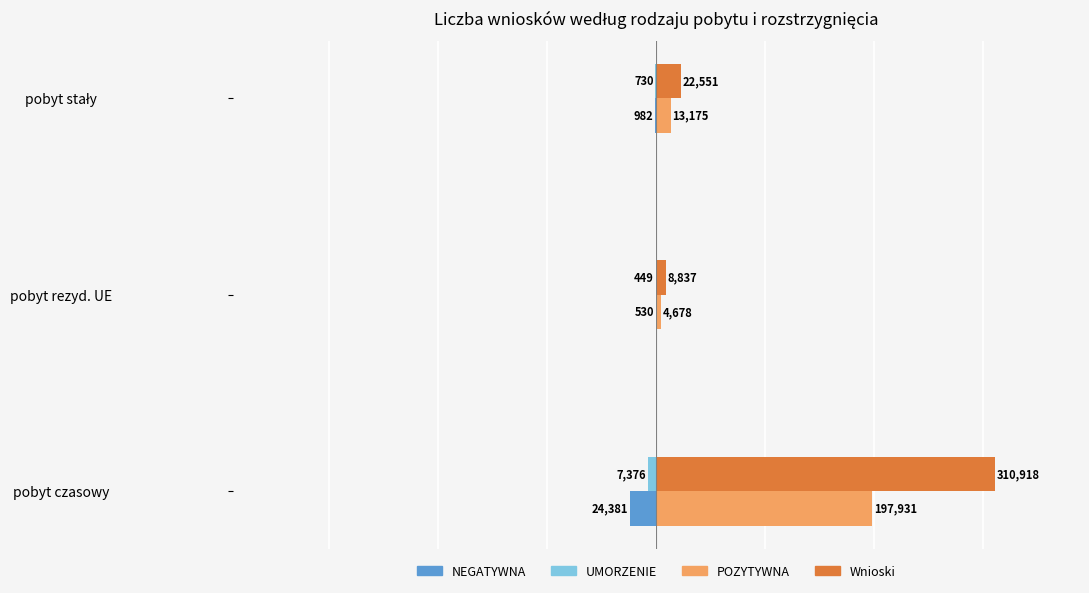

Between pobyt czasowy and pobyt rezyd. UE, which series saw the biggest shift?

Wnioski